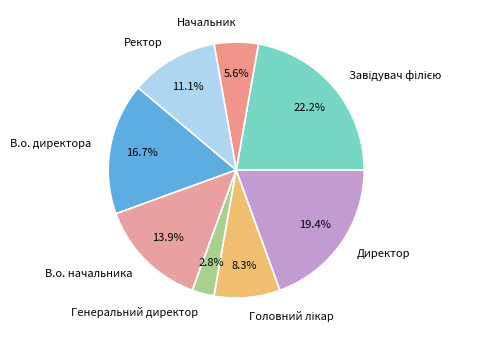

To the nearest percent, what is the difference between the largest and smallest slice percentages?

19%